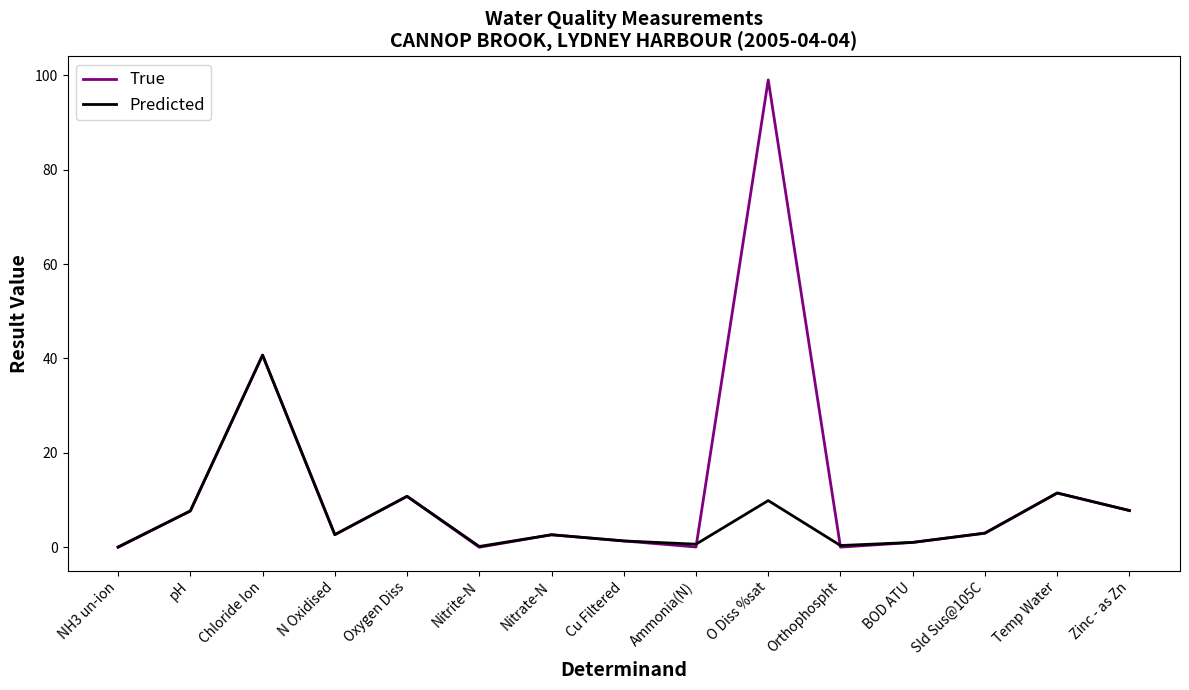

Rank the series by their average value, from highest to lowest.

True, Predicted